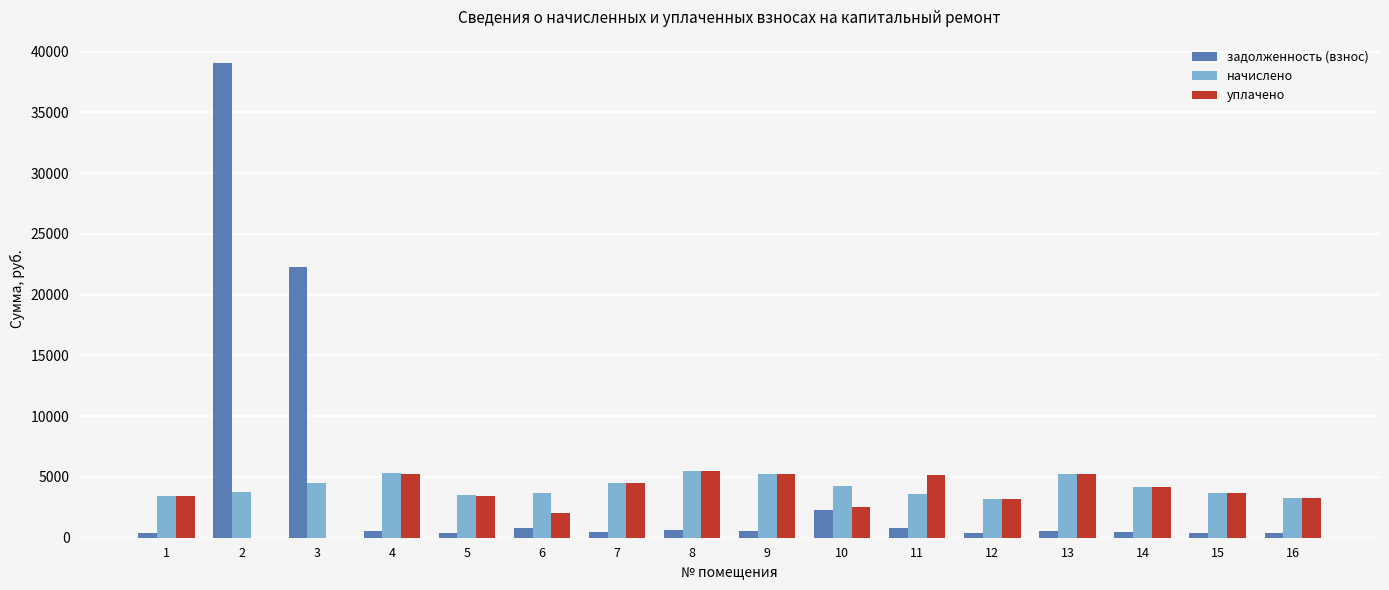

What is the greatest value displayed?

39031.2